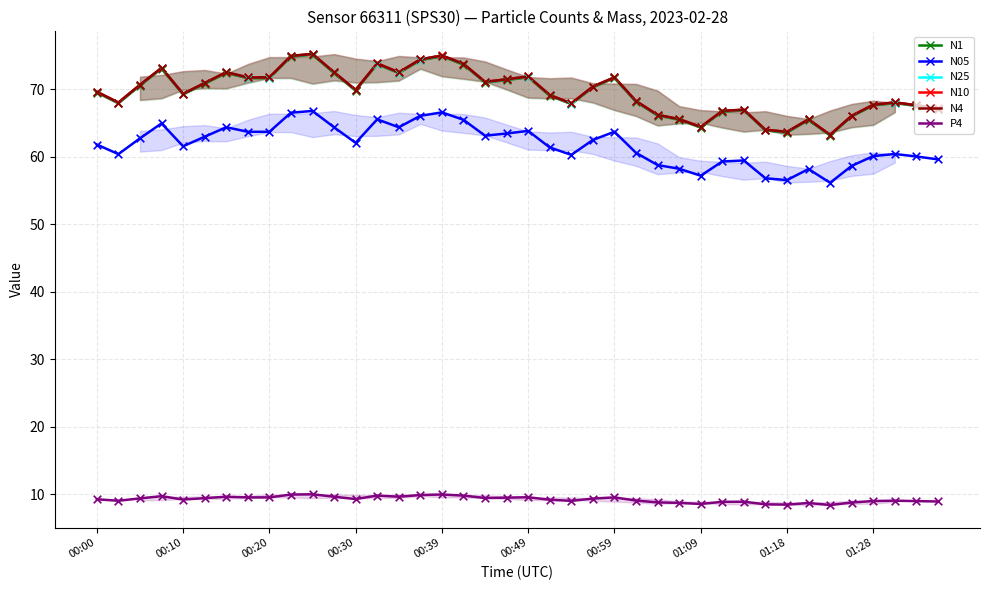

Which series reaches the minimum Y coordinate?

P4